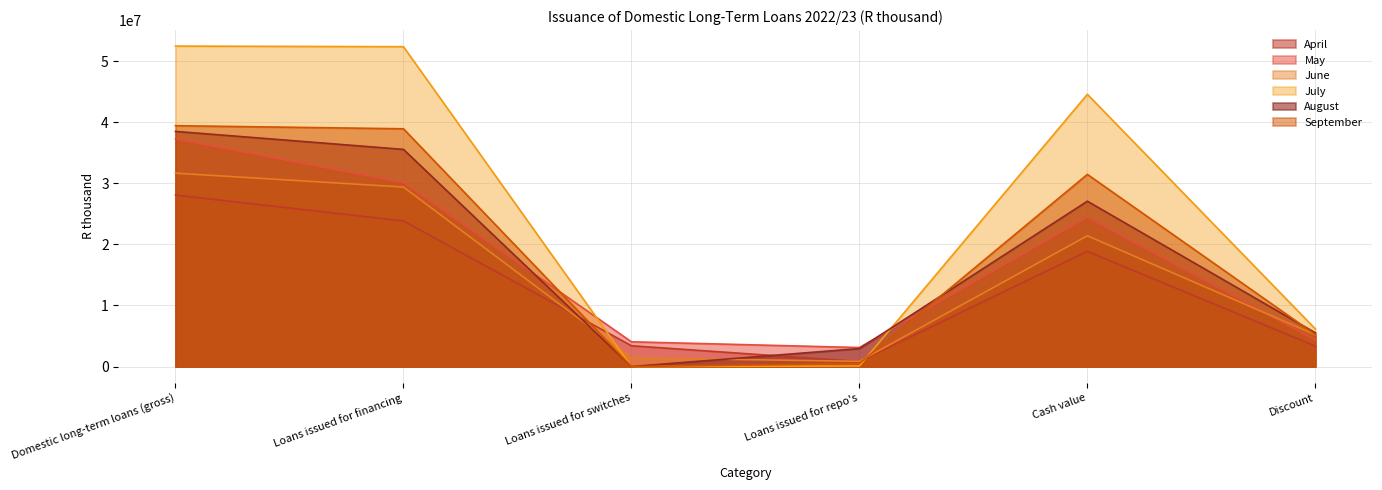

Where is the first local minimum for June?

Loans issued for repo's